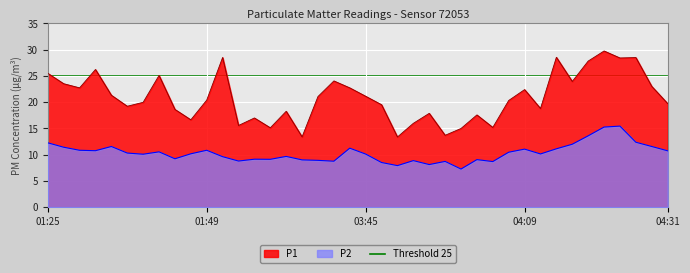

What is the difference between the maximum and minimum values in the P2 series?

8.2